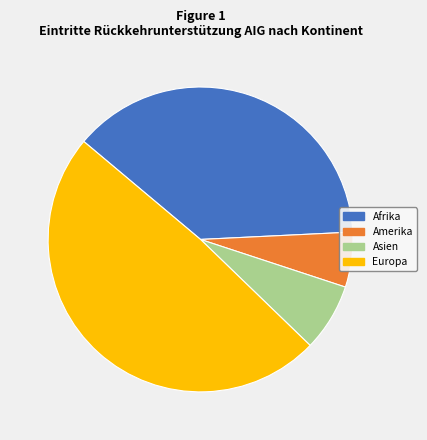

Does any single category account for the majority?

No